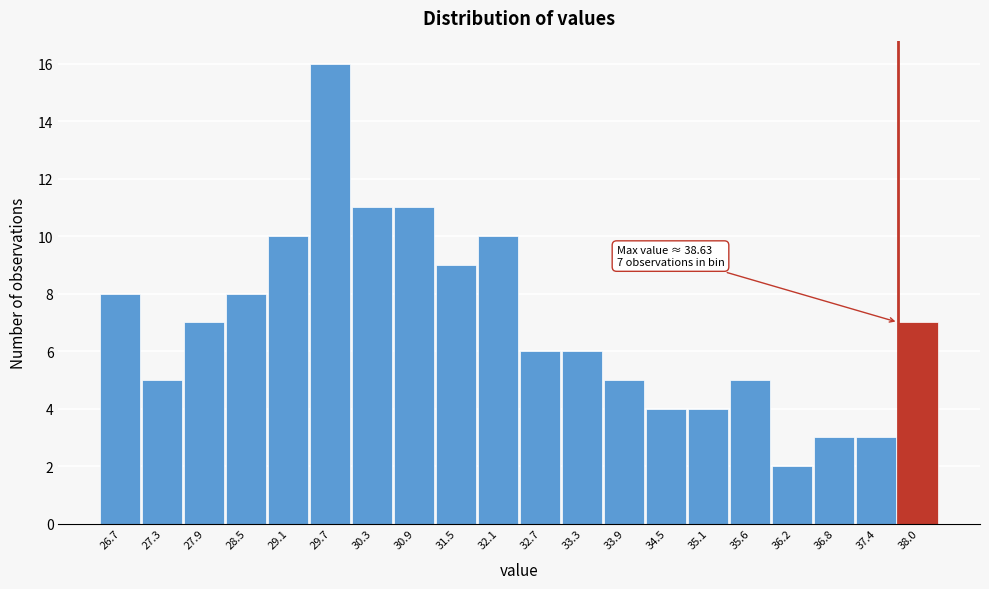

Reading left to right, list all the values displayed in this chart.

26.7=8	27.3=5	27.9=7	28.5=8	29.1=10	29.7=16	30.3=11	30.9=11	31.5=9	32.1=10	32.7=6	33.3=6	33.9=5	34.5=4	35.1=4	35.6=5	36.2=2	36.8=3	37.4=3	38.0=7